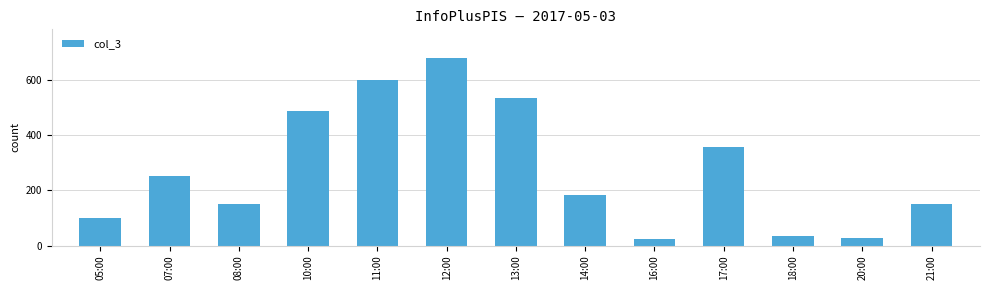

What is the label of the 8th bar from the right?

12:00